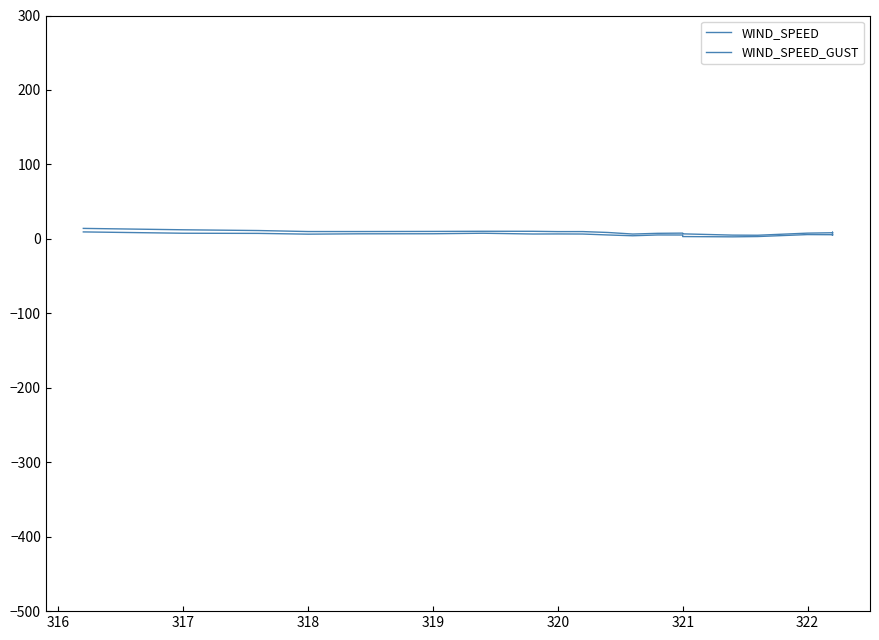

How many lines are shown in the chart?

2